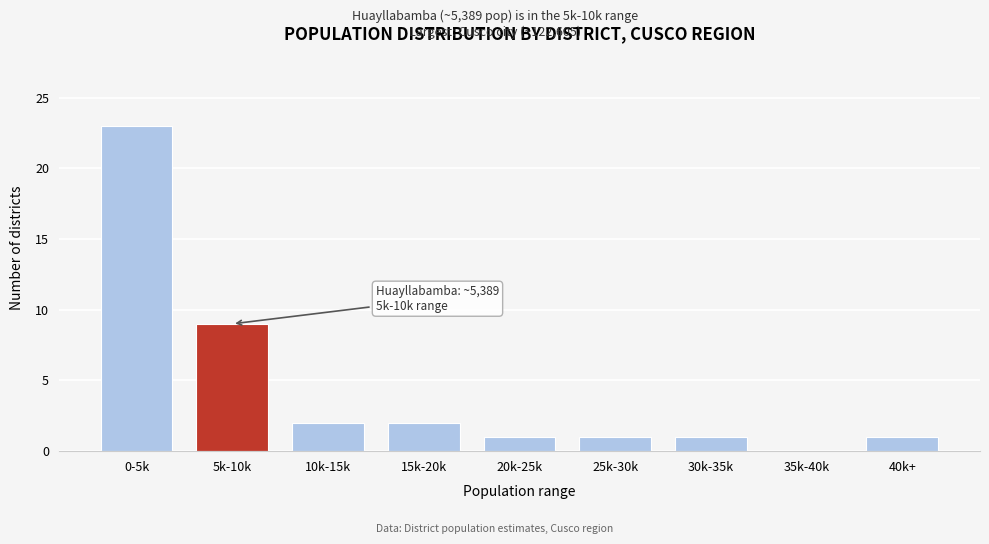

Reading left to right, what are all the values shown in this chart?

0-5k=23	5k-10k=9	10k-15k=2	15k-20k=2	20k-25k=1	25k-30k=1	30k-35k=1	35k-40k=0	40k+=1